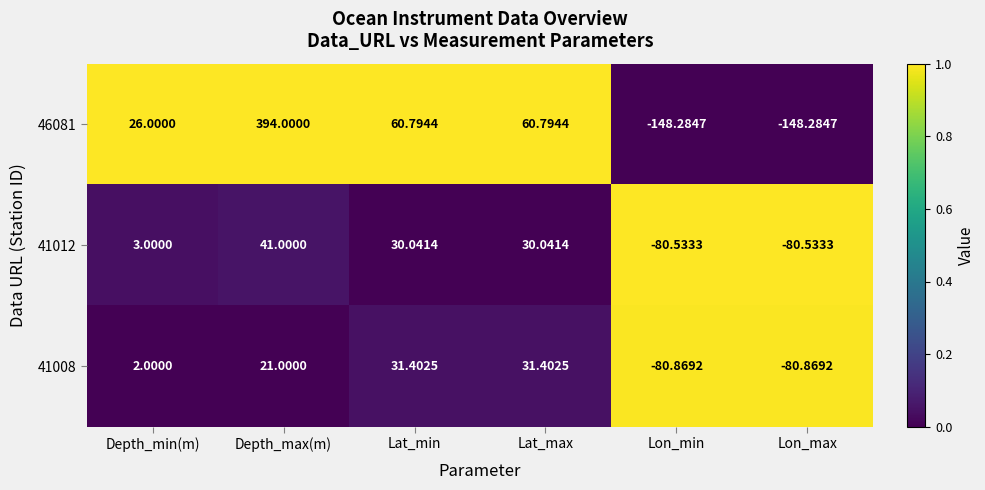

Which series has the widest spread of values?

46081